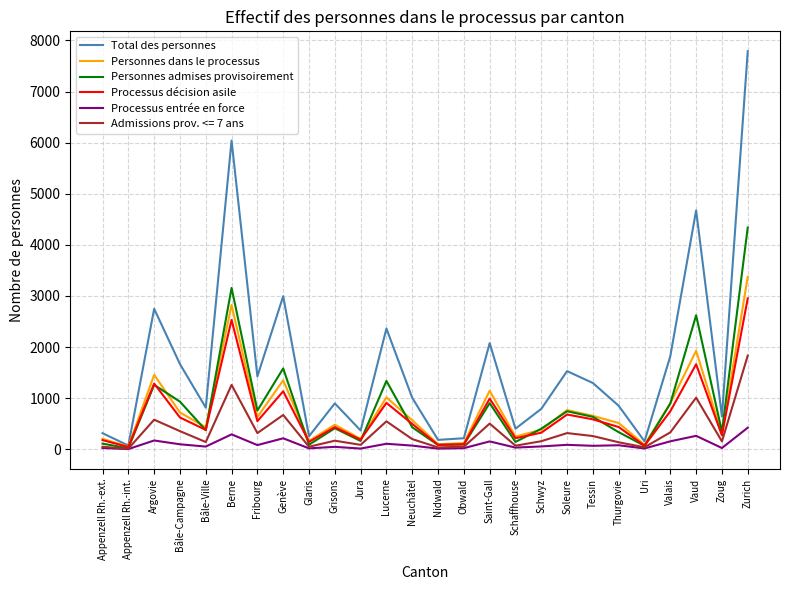

Where is Total des personnes nearest to the value 3931?

Vaud